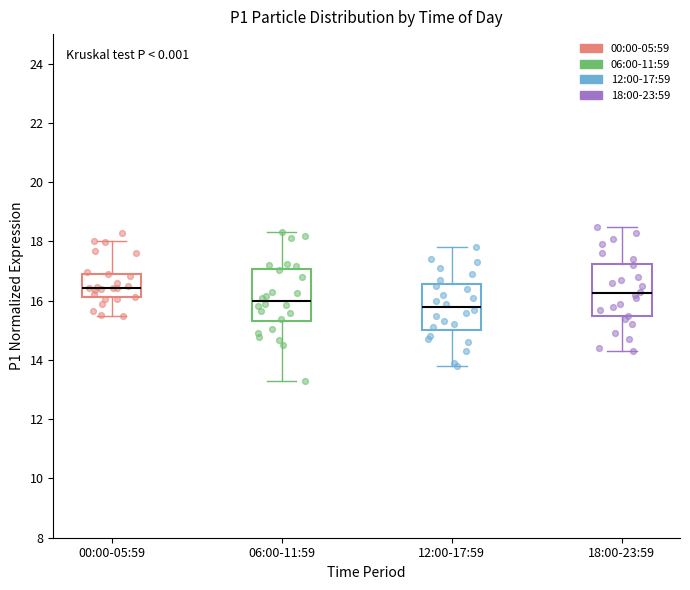

Reading left to right, transcribe this box plot: for each box, give where its median line is, the range the box spans, and where its two whiskers end, as read against the y-axis. The values are not printed on the chart, so give them approximately, as read against the axis.

00:00-05:59: median 16.4, box 16.2 to 17.0, whiskers 15.6 to 18.0
06:00-11:59: median 16.0, box 15.4 to 17.0, whiskers 13.4 to 18.4
12:00-17:59: median 15.8, box 15.0 to 16.6, whiskers 13.8 to 17.8
18:00-23:59: median 16.2, box 15.4 to 17.2, whiskers 14.4 to 18.6